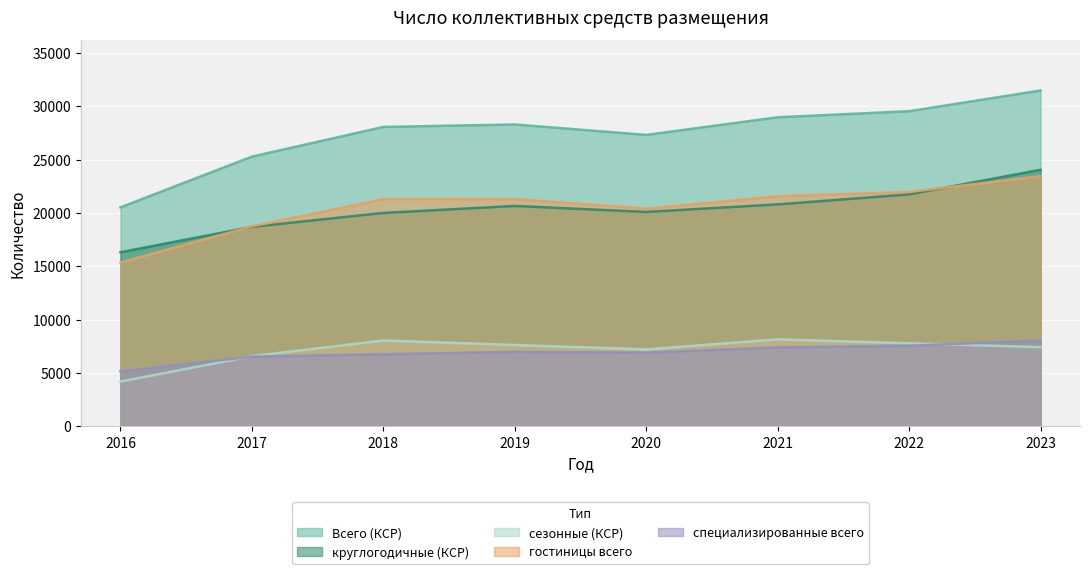

How many data points does each series have?

8